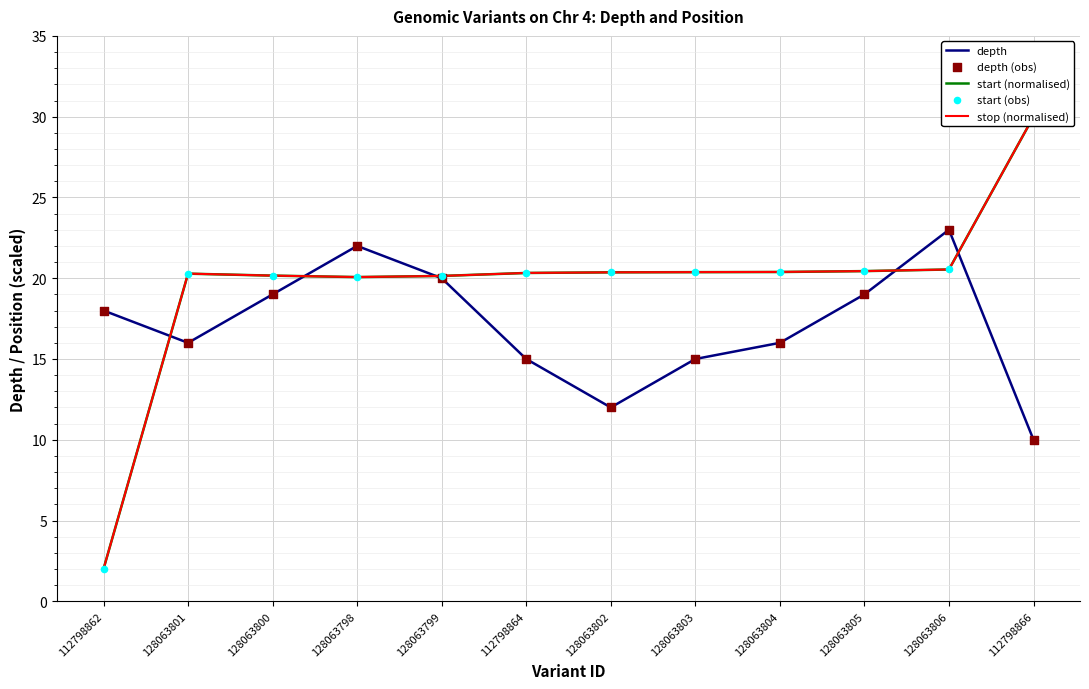

At how many categories does at least one series exceed 14?

12